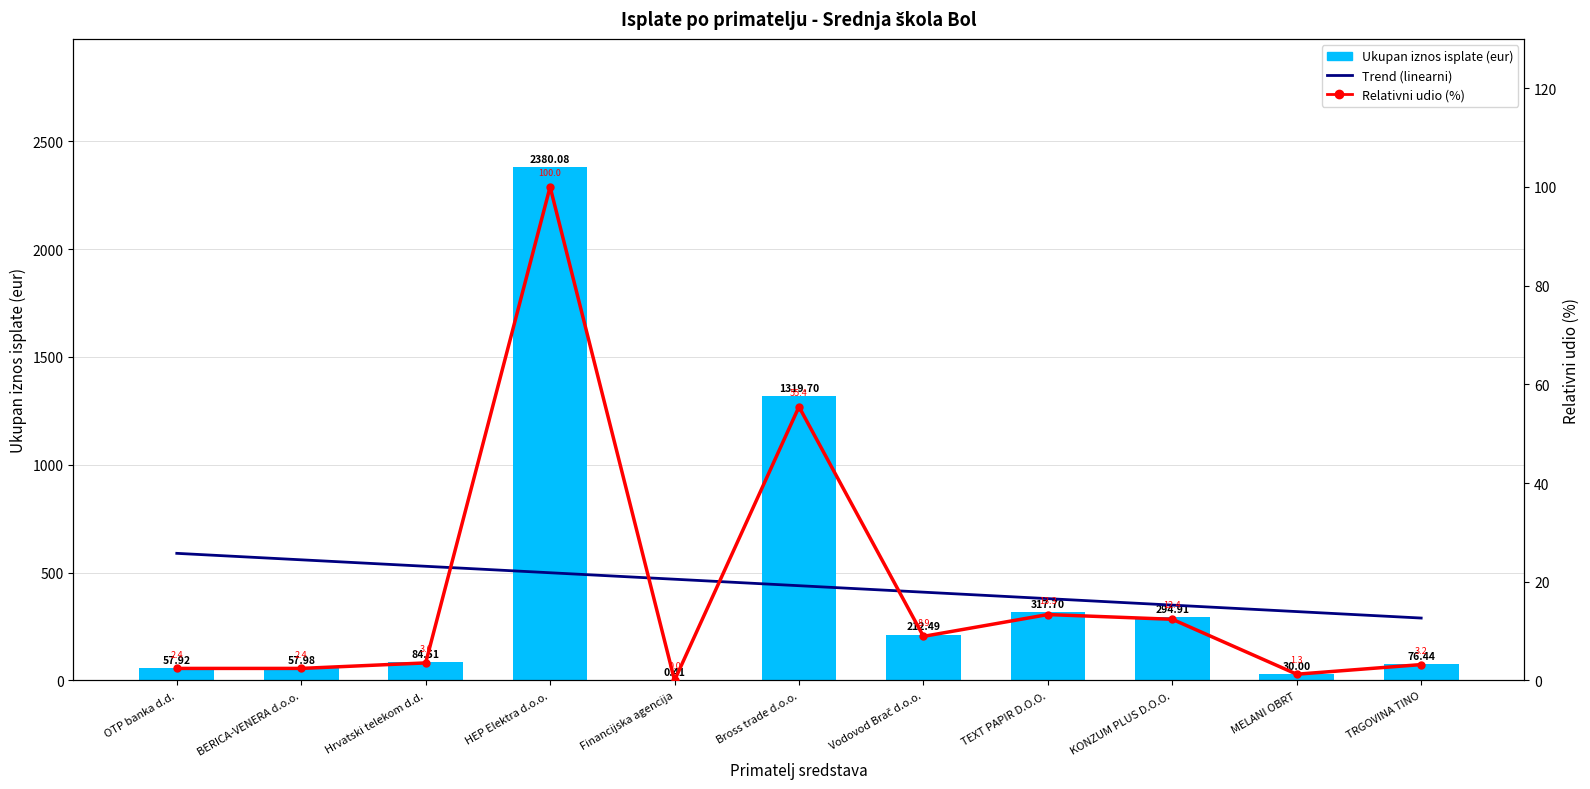

True or false: the data shows 164.8 at HEP Elektra d.o.o..

False